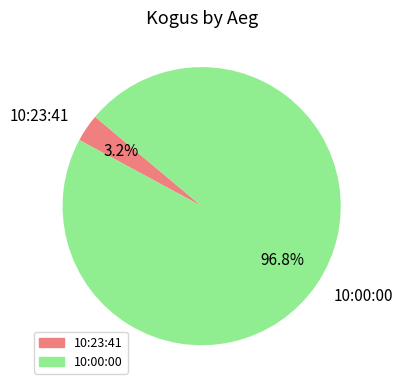

How many slices are in this pie chart?

2